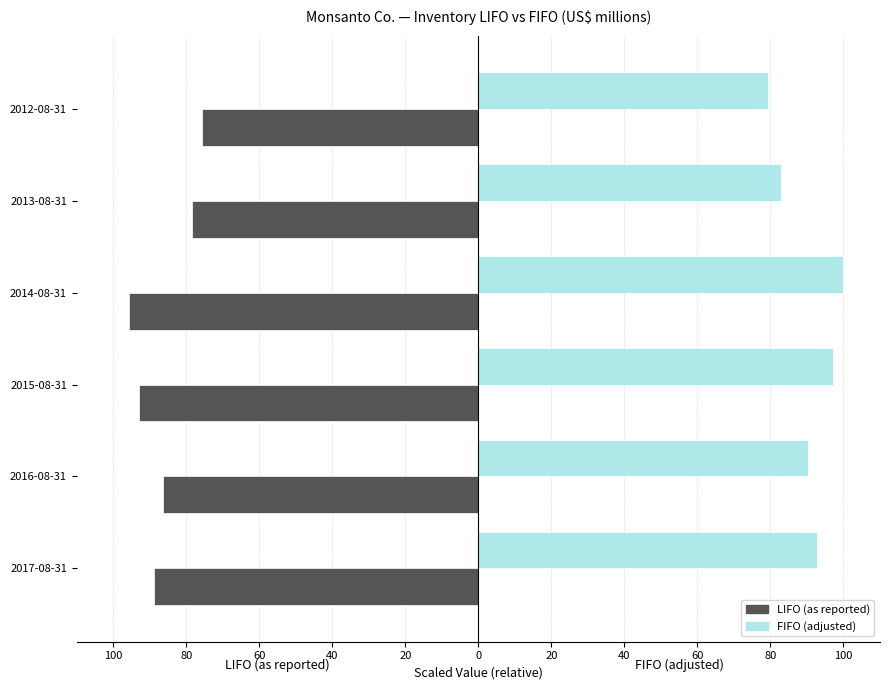

Reading left to right, transcribe all the data shown in this chart.

LIFO (as reported): -88.9	-86.3	-93.1	-95.7	-78.4	-75.6
FIFO (adjusted): 92.7	90.3	97.2	100.0	82.9	79.4